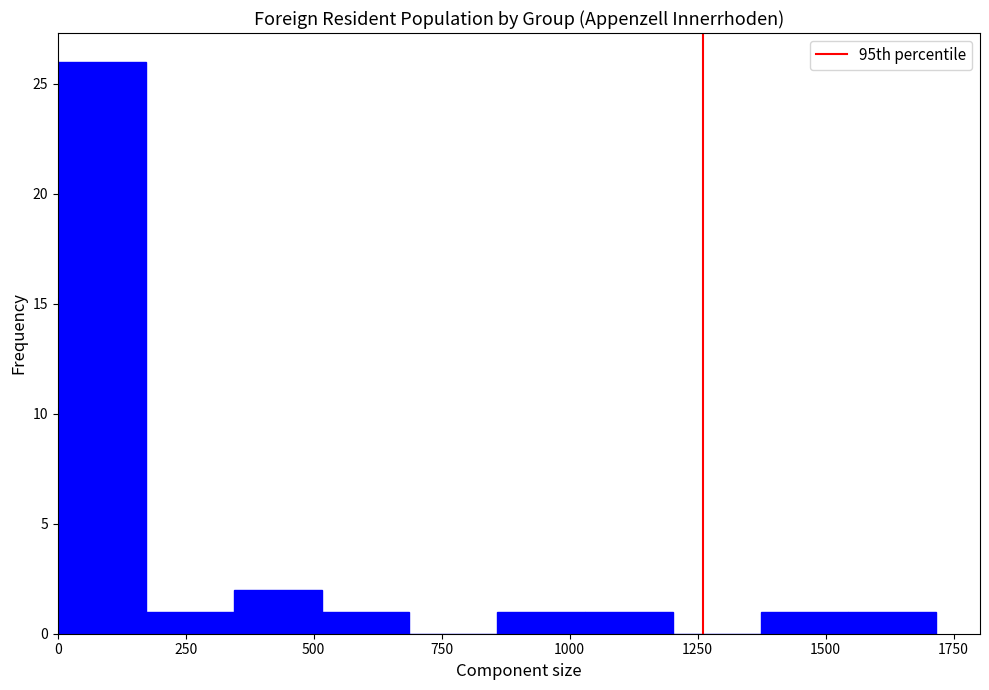

Around what value on the x-axis is the tallest bar? Give the approximate position of its centre, as read against the axis.

100